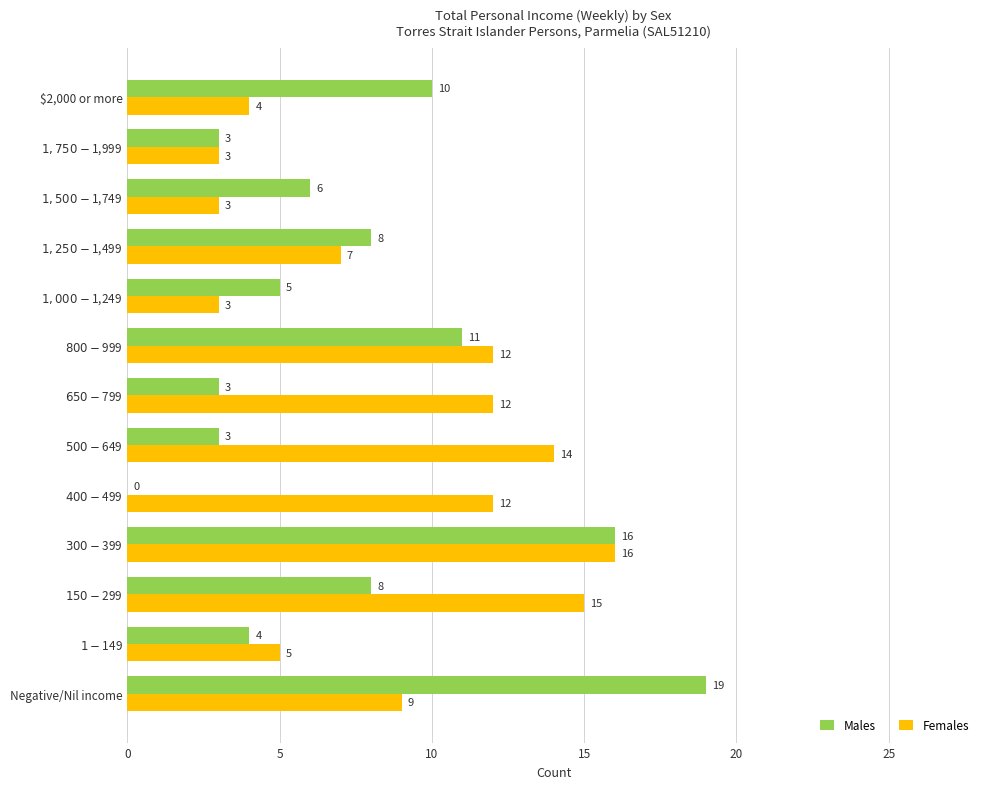

Which category has the highest value across all series?

Negative/Nil income